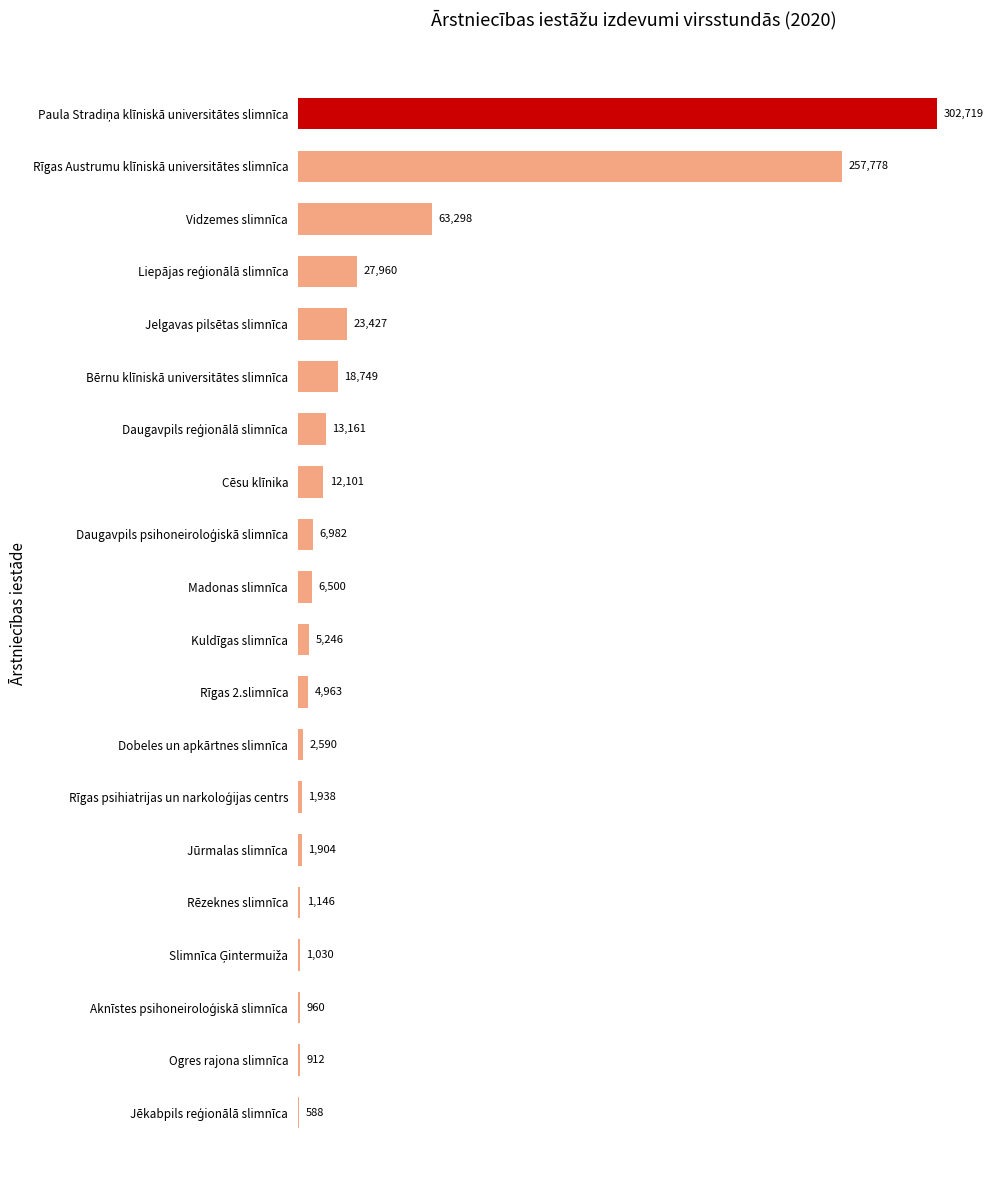

At which label is the value closest to 151653?

Vidzemes slimnīca